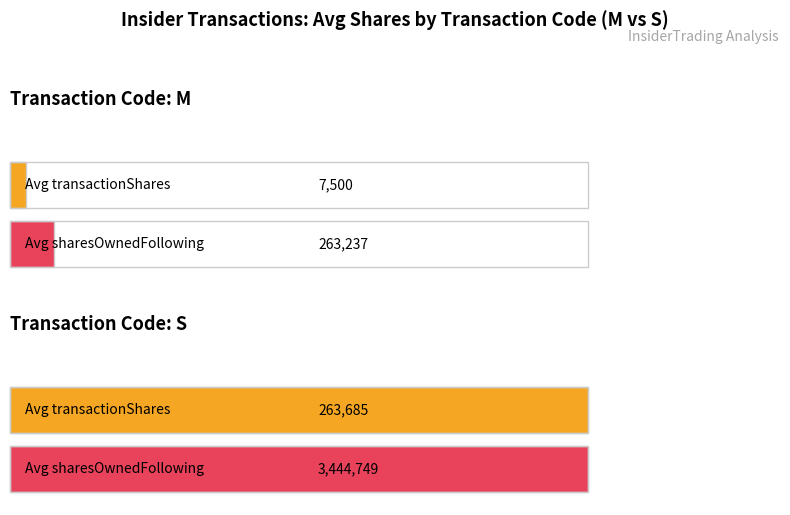

List the series in order of their peak value, highest first.

sharesOwnedFollowingTransaction, transactionShares